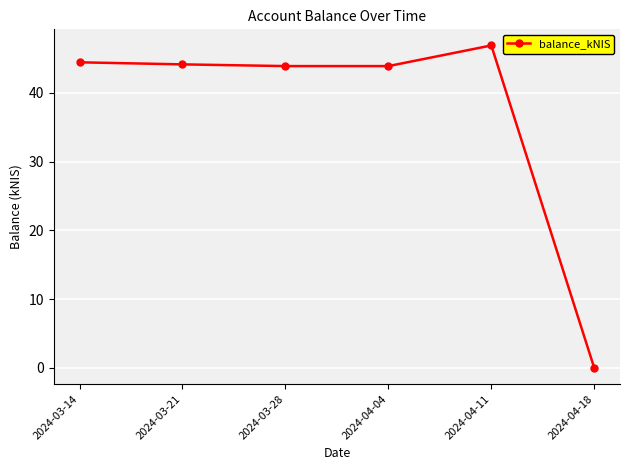

The value at 2024-04-04 is 13.2. True or false?

False